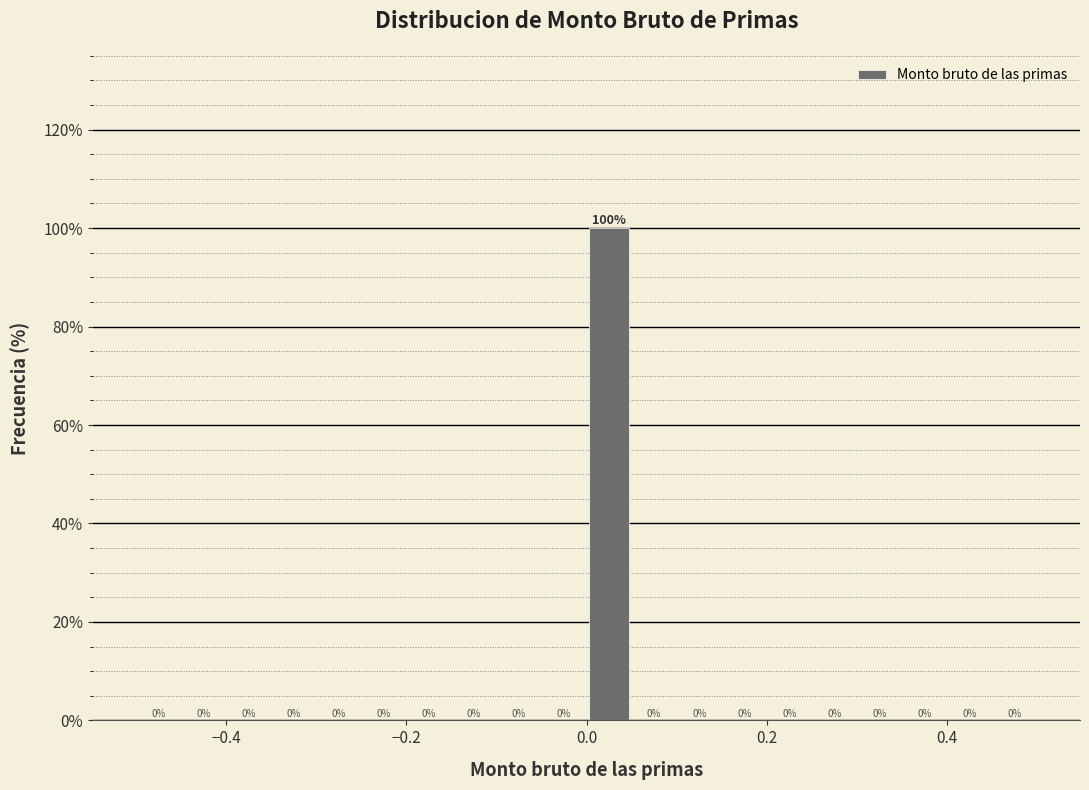

Around what value on the x-axis is the tallest bar? Give the approximate position of its centre, as read against the axis.

0.02